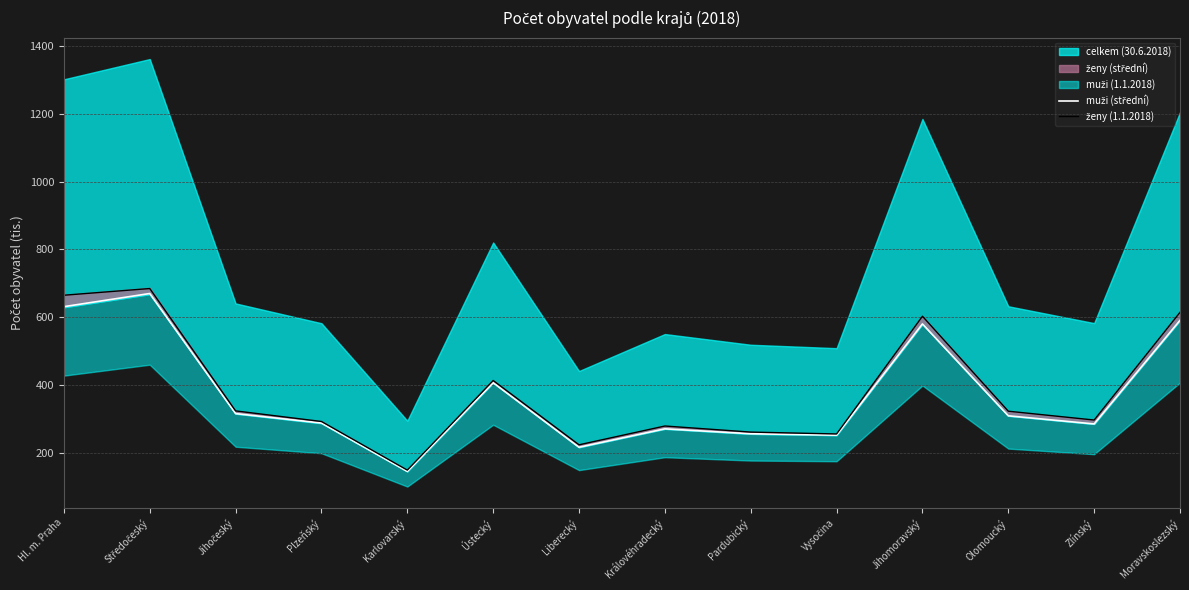

Which label corresponds to the largest value in the chart?

Středočeský